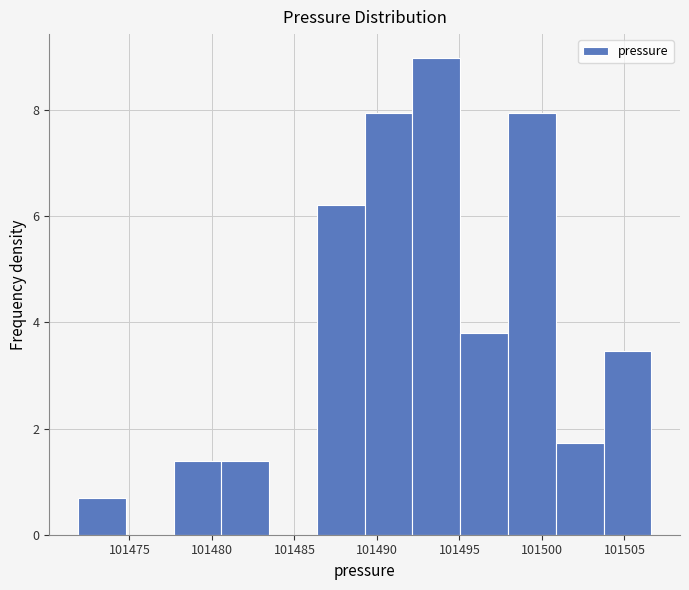

Reading left to right, transcribe this chart: for each bar, give the range it covers on the x-axis and its height. Neither the bar edges nor the heights are printed on the chart, so give them approximately, as read against the axes.

101472.0 to 101475.0: 0.6
101475.0 to 101477.5: 0
101477.5 to 101480.5: 1.4
101480.5 to 101483.5: 1.4
101483.5 to 101486.5: 0
101486.5 to 101489.5: 6.2
101489.5 to 101492.0: 8.0
101492.0 to 101495.0: 9.0
101495.0 to 101498.0: 3.8
101498.0 to 101501.0: 8.0
101501.0 to 101503.5: 1.8
101503.5 to 101506.5: 3.4